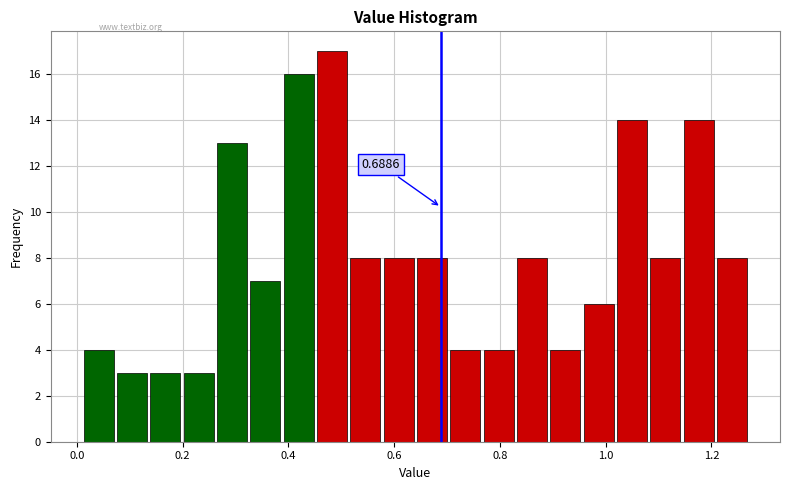

Read against the x-axis, roughly where is the centre of the tallest bar?

0.48